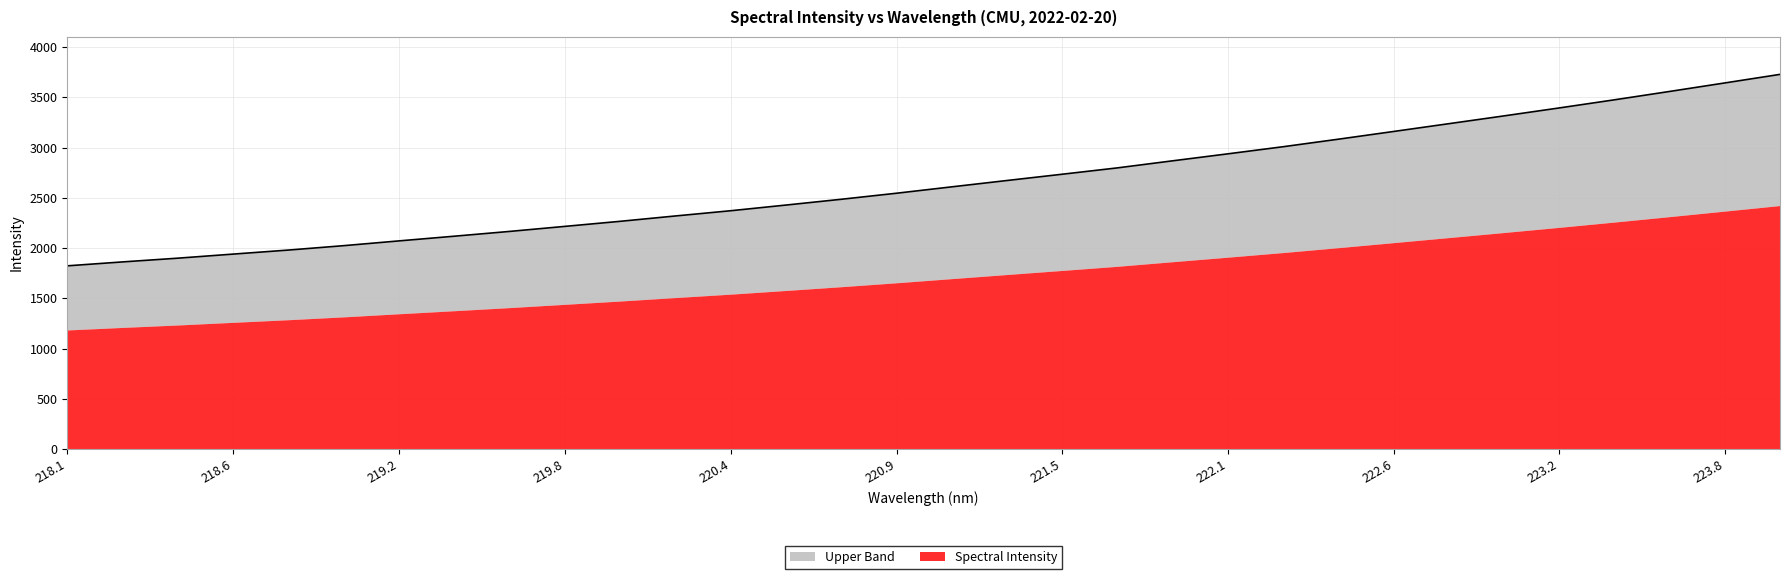

What is the ratio of the value at 223.5987 to the value at 219.9712?

1.6